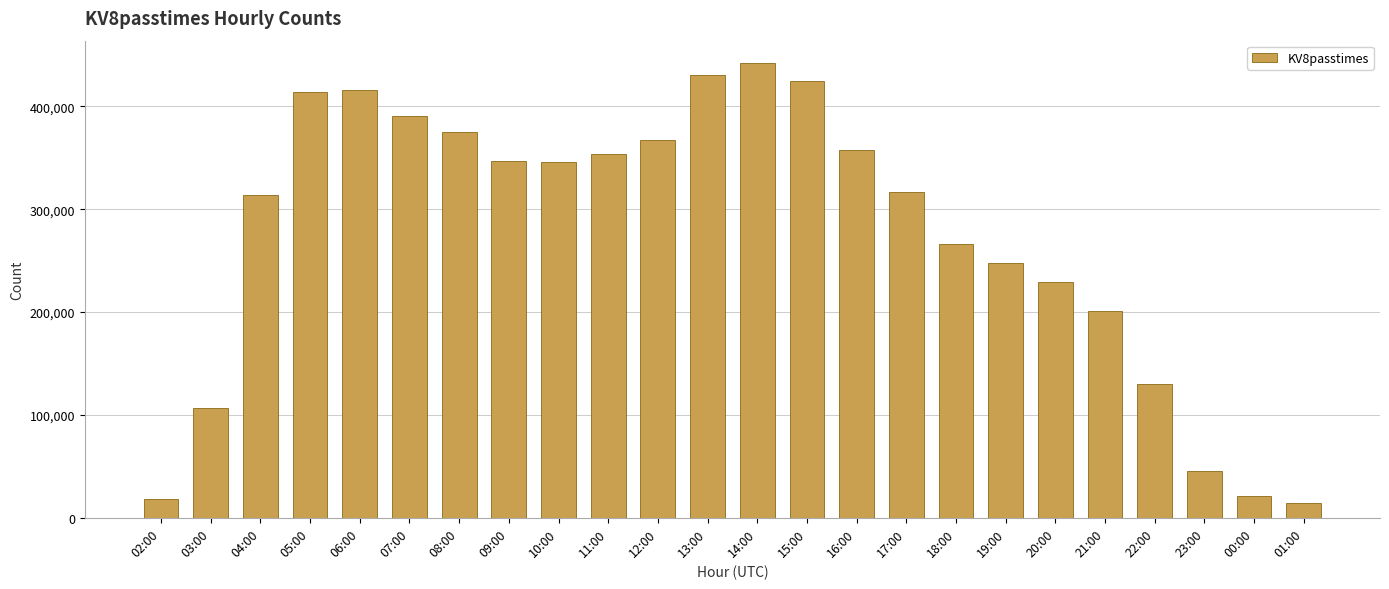

Read the value at 02:00, to the nearest 10.

18080